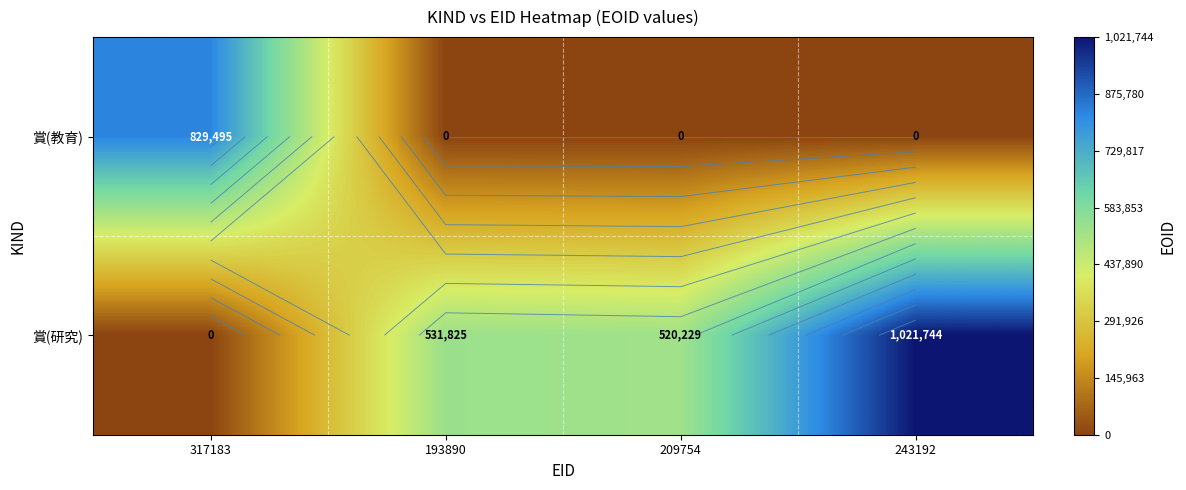

Rank the series by their maximum value, from lowest to highest.

賞(教育), 賞(研究)